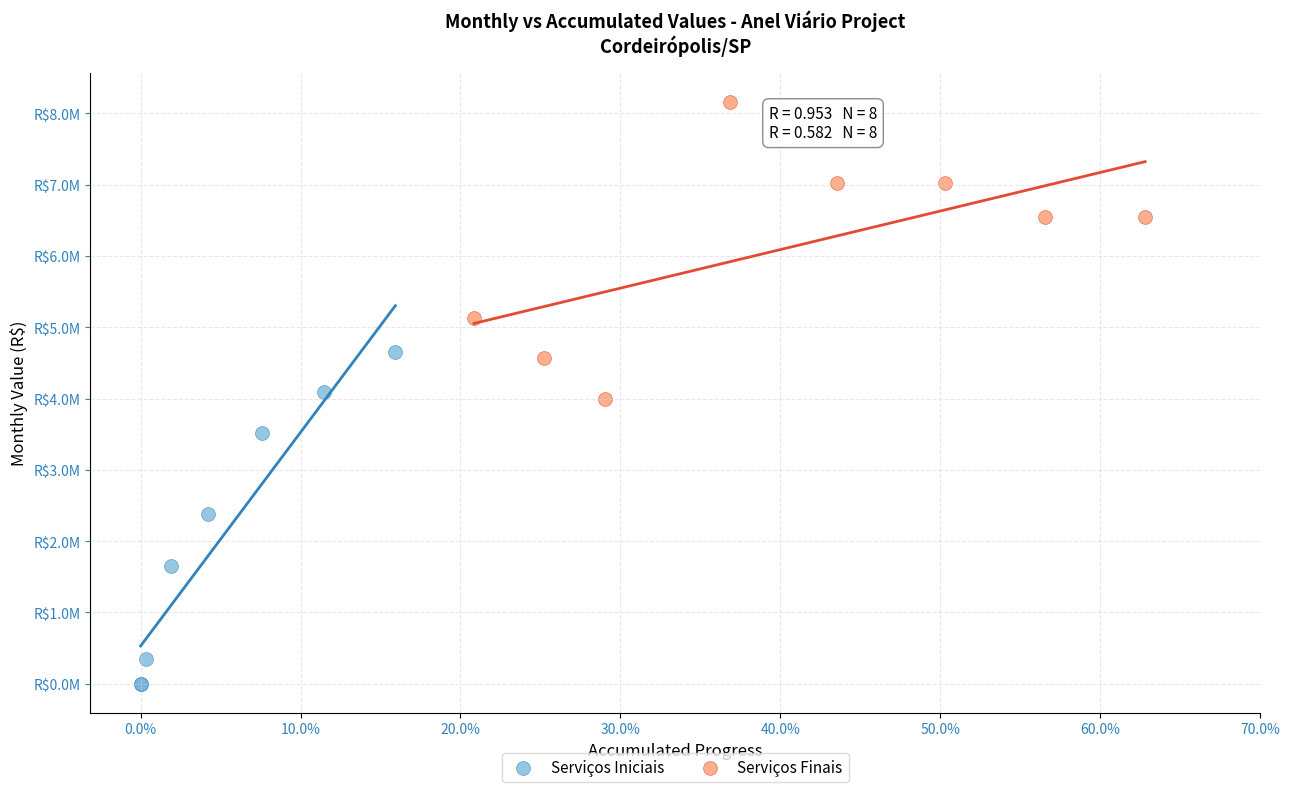

Which series has the largest Y range (max minus min)?

Serviços Iniciais